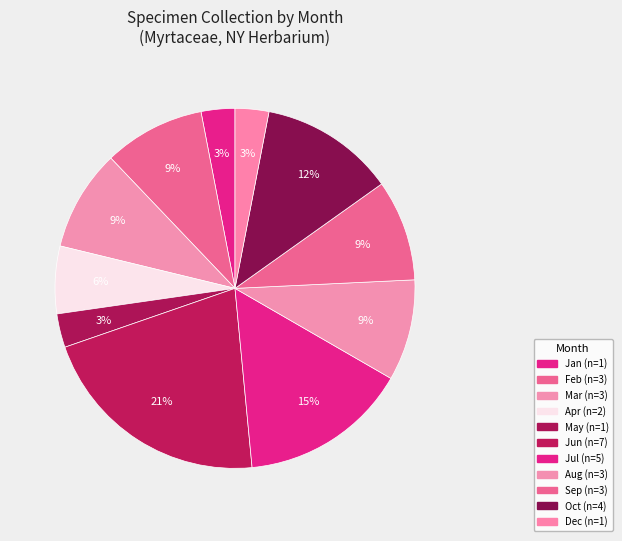

How many segments does this pie chart have?

11